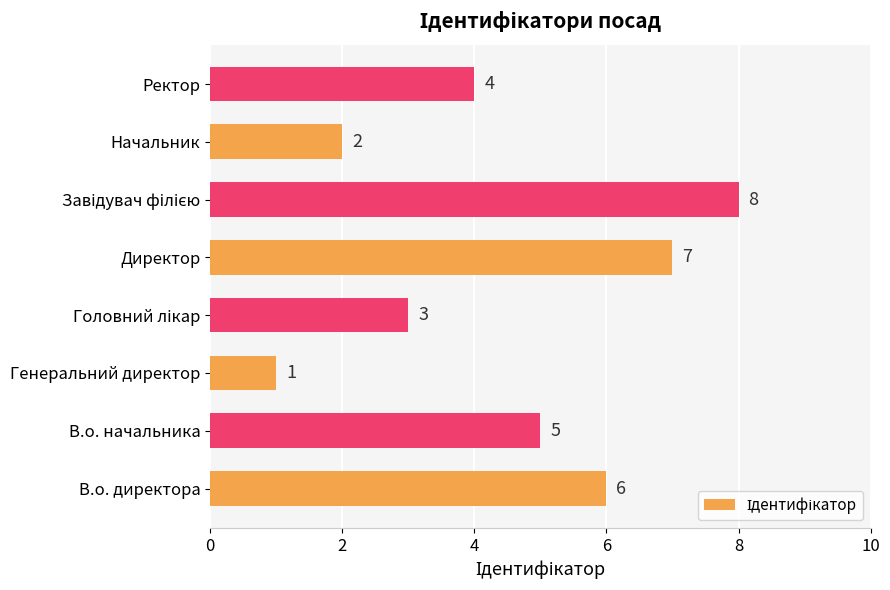

How many bars are there in total?

8